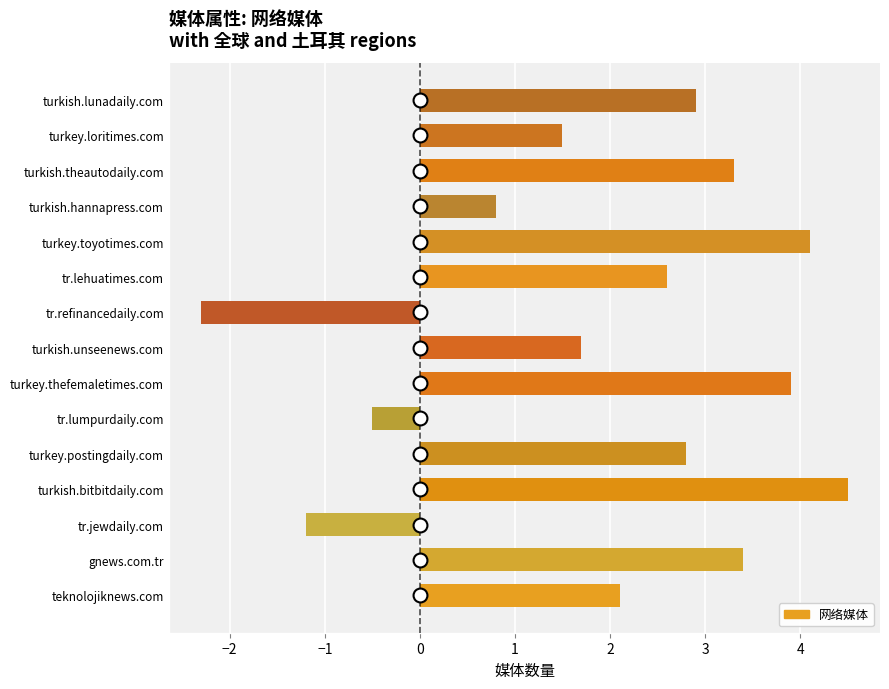

True or false: the data shows 2.5 at turkish.unseenews.com.

False